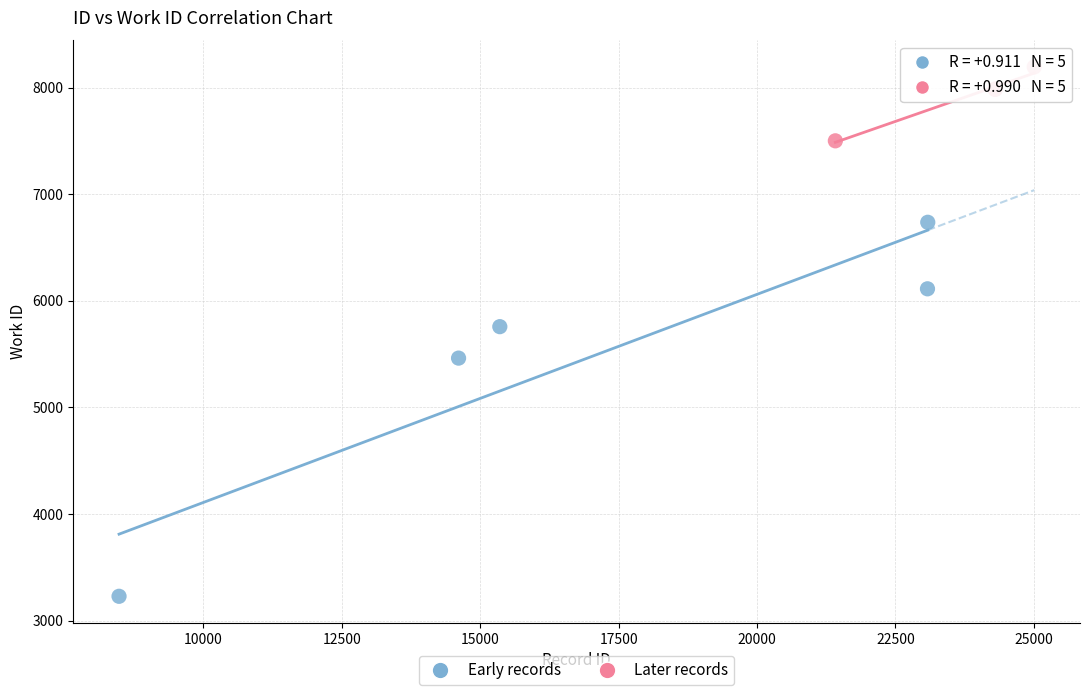

Which series contains the lowest Y value?

Early records